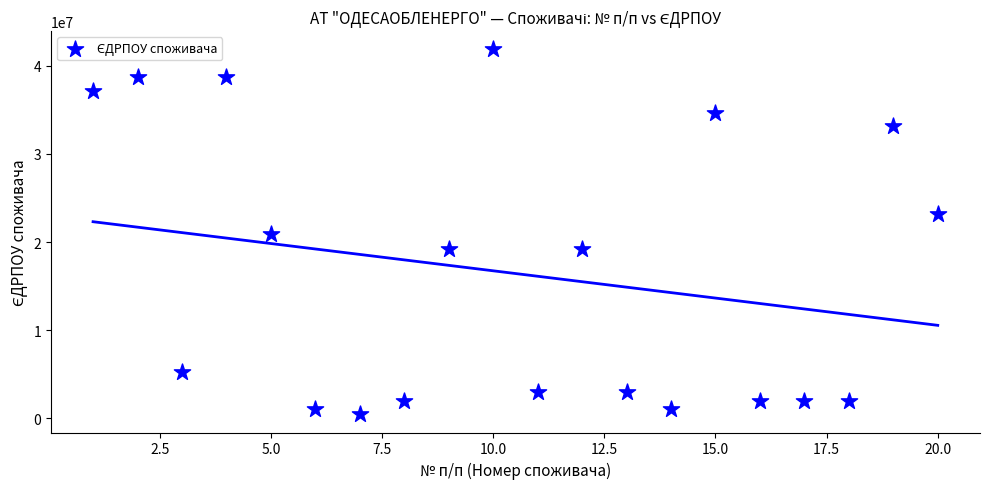

What is the range of X values (max minus min)?

19